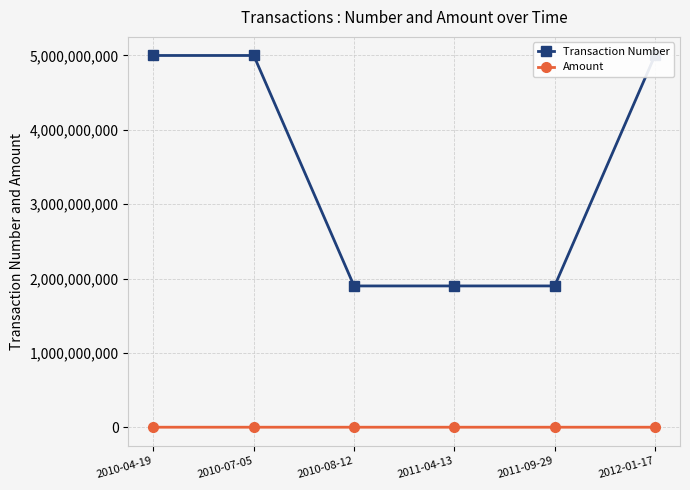

Is it true that Amount equals 8001.0 at 2011-09-29?

True